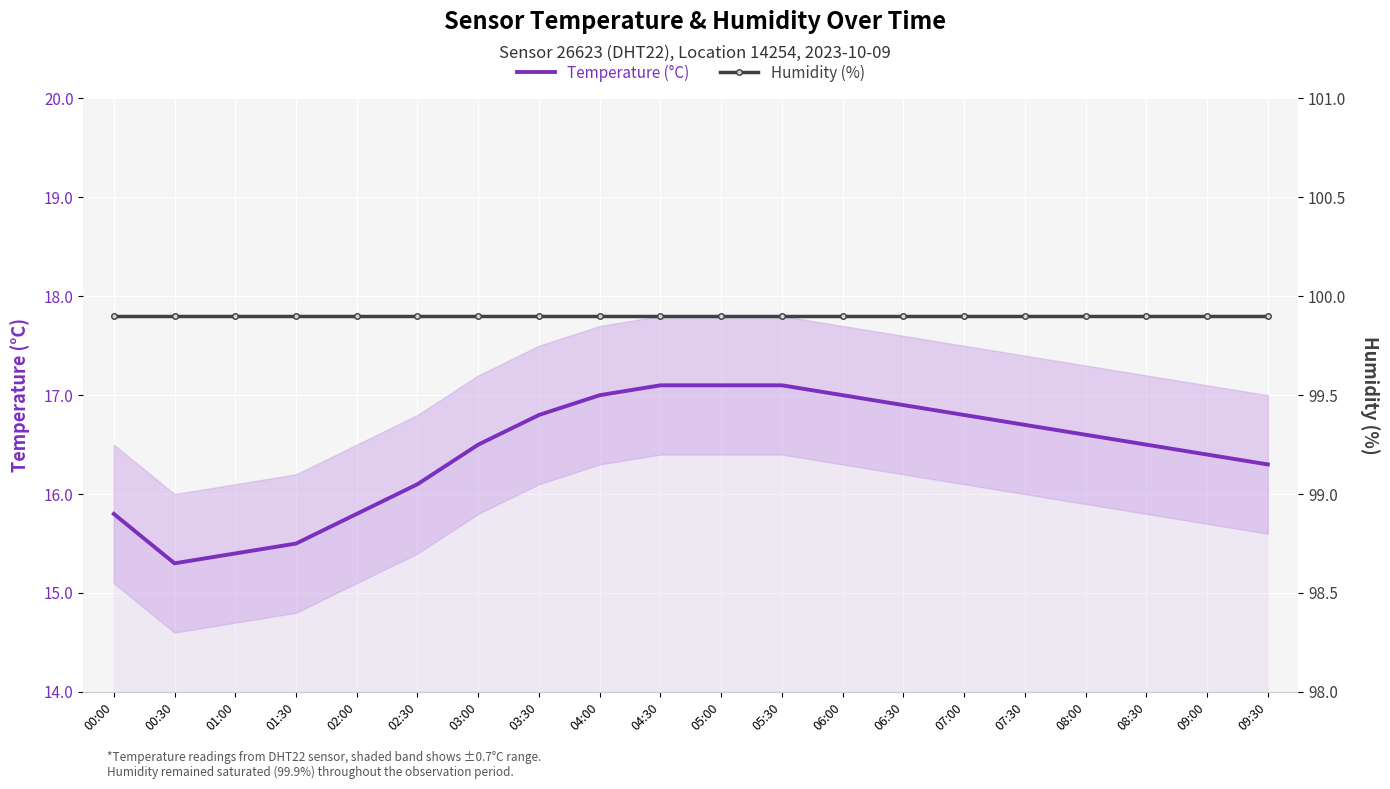

Rank the categories by Humidity (%) value from lowest to highest.

00:00, 00:30, 01:00, 01:30, 02:00, 02:30, 03:00, 03:30, 04:00, 04:30, 05:00, 05:30, 06:00, 06:30, 07:00, 07:30, 08:00, 08:30, 09:00, 09:30